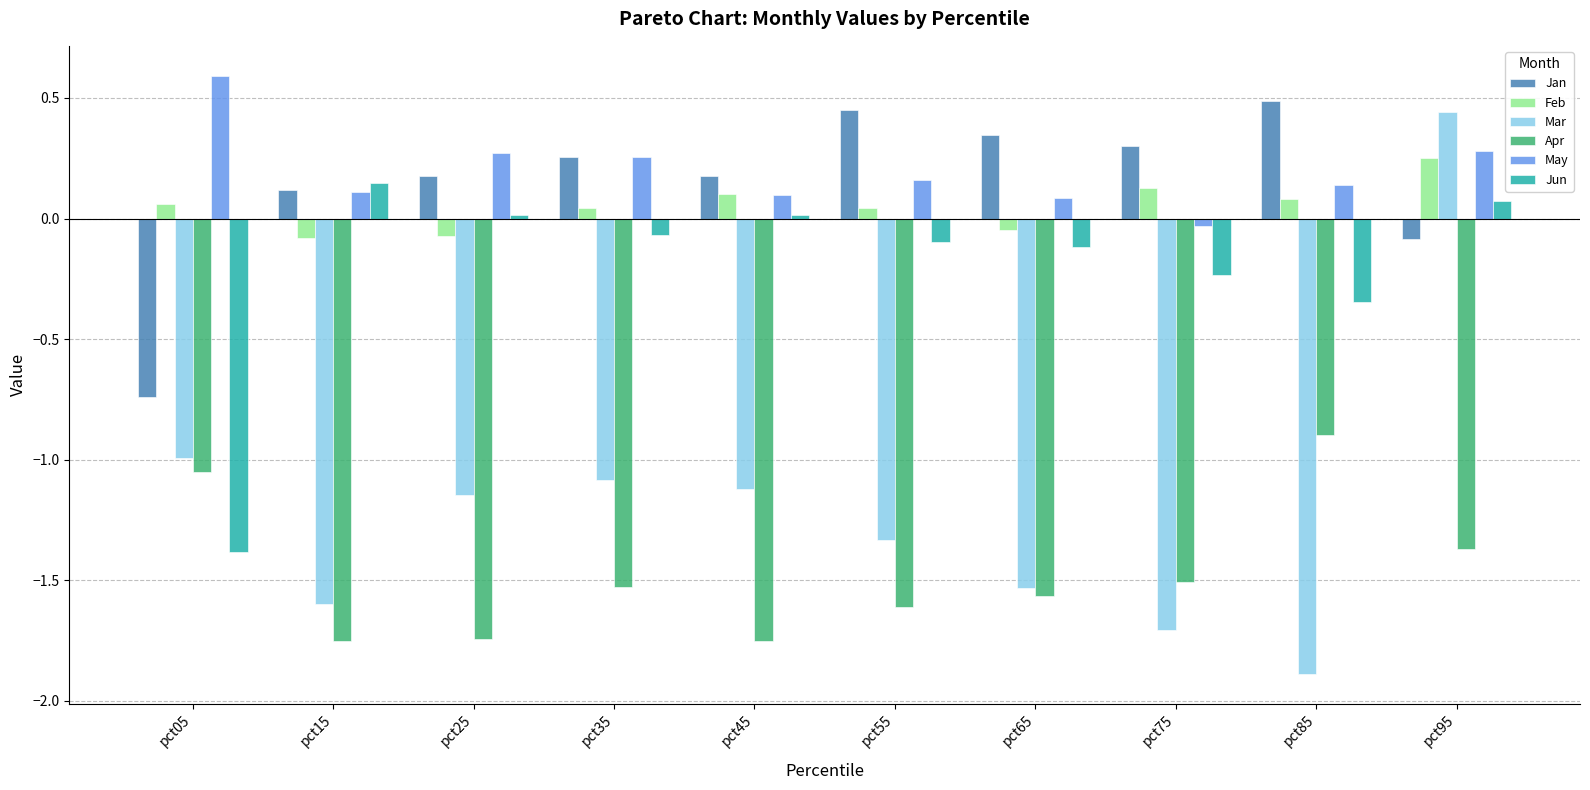

Read the Apr value at pct85.

-0.9